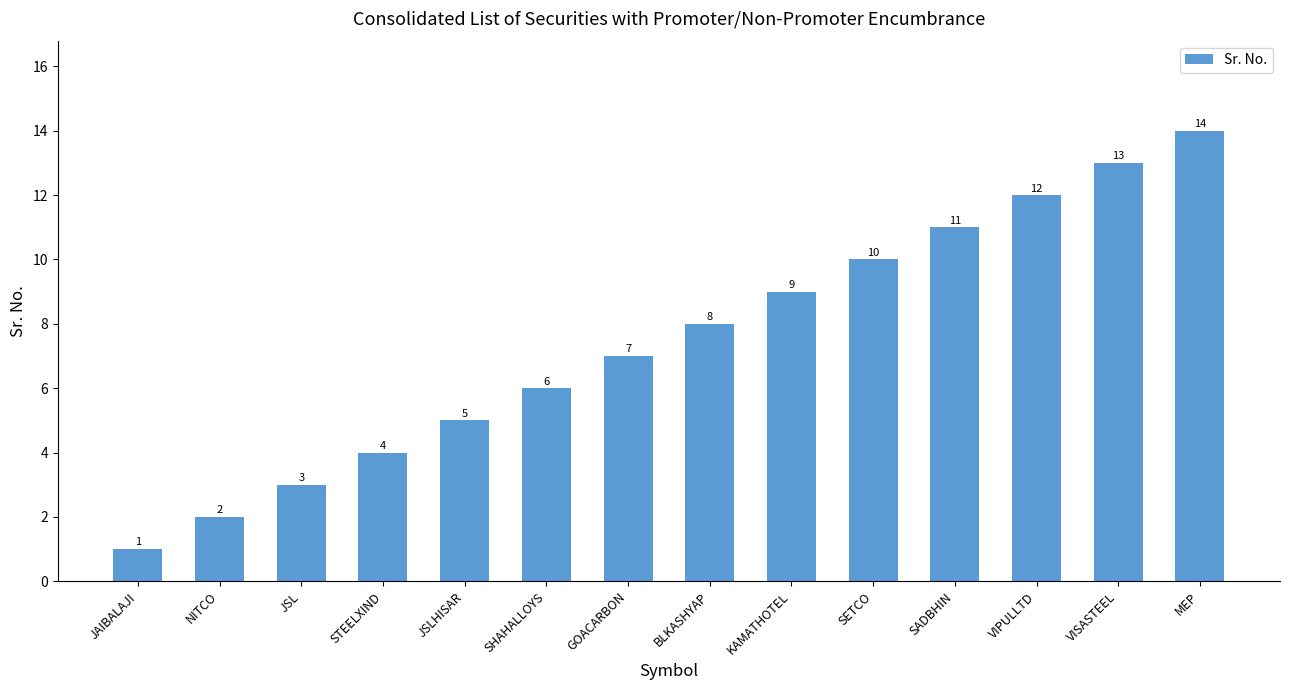

Reading right to left, what are all the values shown in this chart?

MEP=14	VISASTEEL=13	VIPULLTD=12	SADBHIN=11	SETCO=10	KAMATHOTEL=9	BLKASHYAP=8	GOACARBON=7	SHAHALLOYS=6	JSLHISAR=5	STEELXIND=4	JSL=3	NITCO=2	JAIBALAJI=1